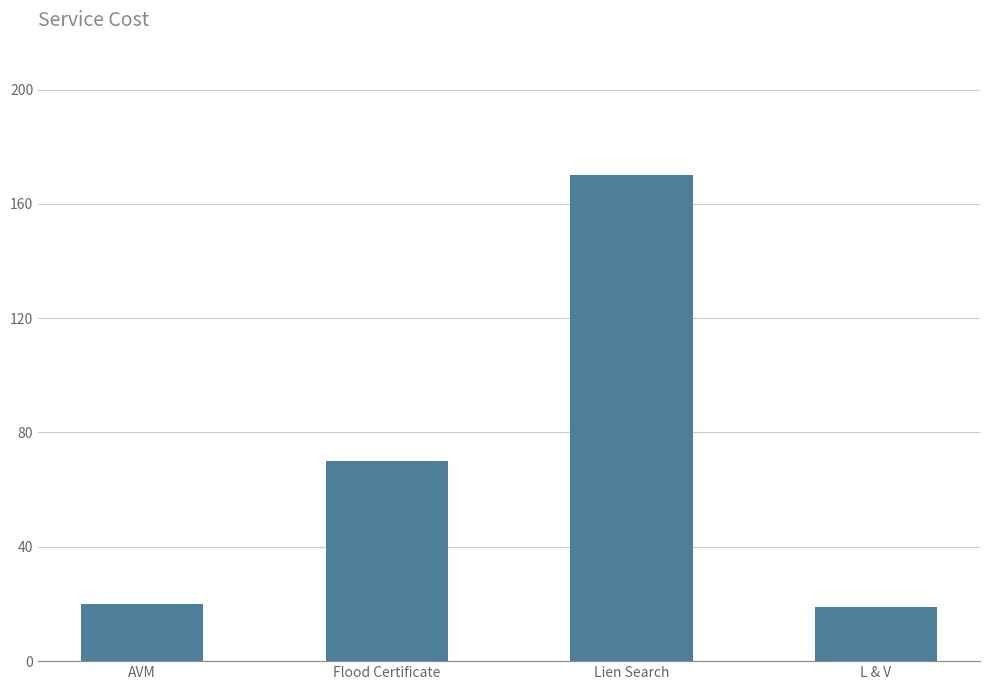

The value at Lien Search is 82. True or false?

False